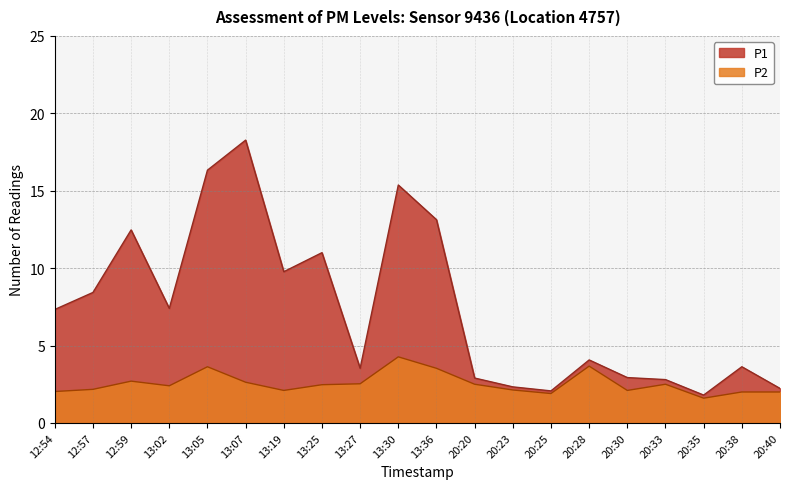

Does the chart display data point markers on the line(s)?

No